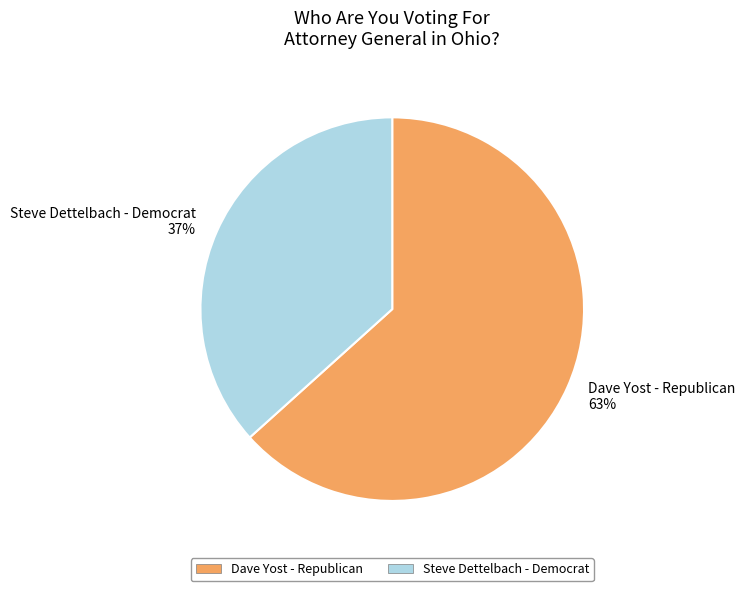

Which category accounts for the majority?

Dave Yost - Republican